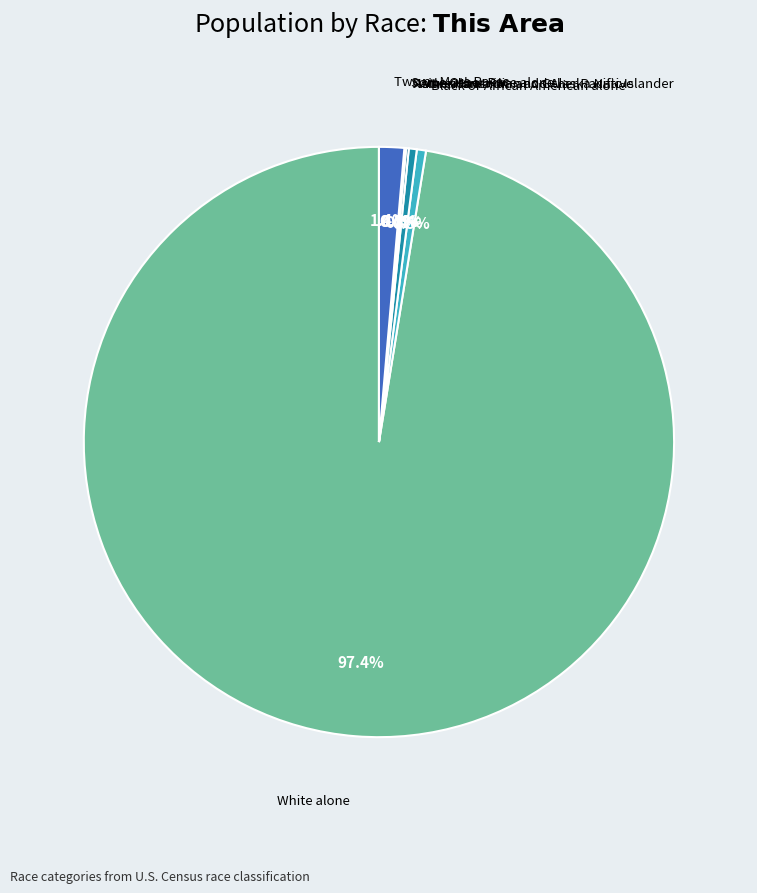

What is the change in value from American Indian and Alaska Native to Two or More Races?

+43